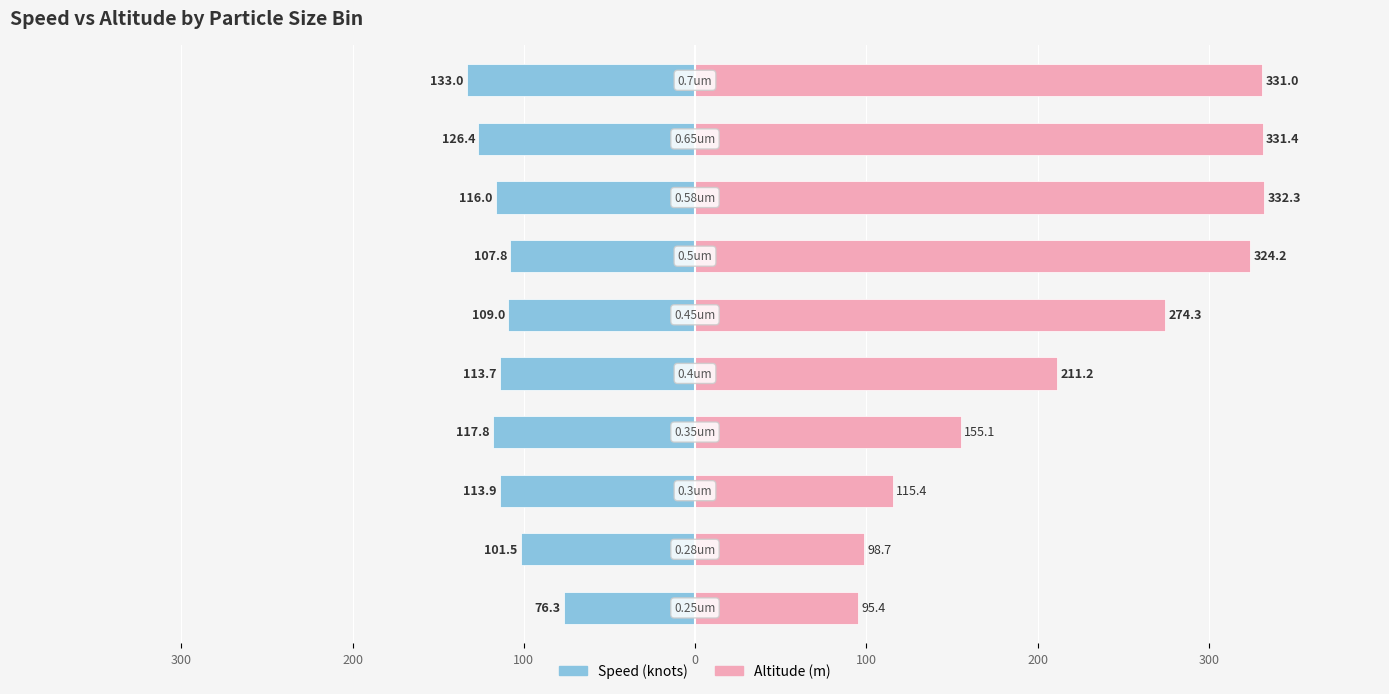

Between 300 and 200, which is larger?

300